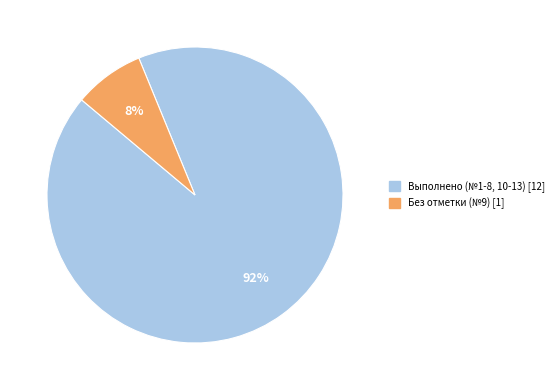

Is there any slice that represents more than half of the pie?

Yes